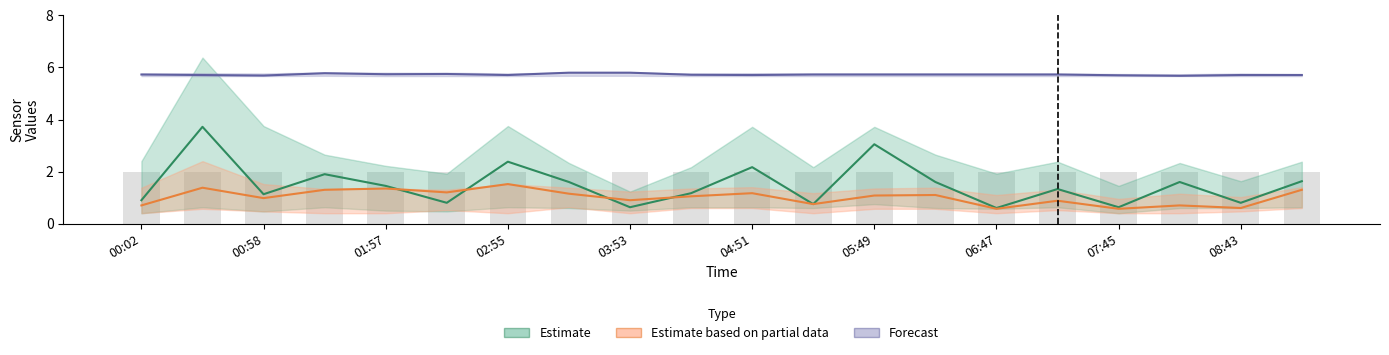

At how many categories does at least one series exceed 2?

20